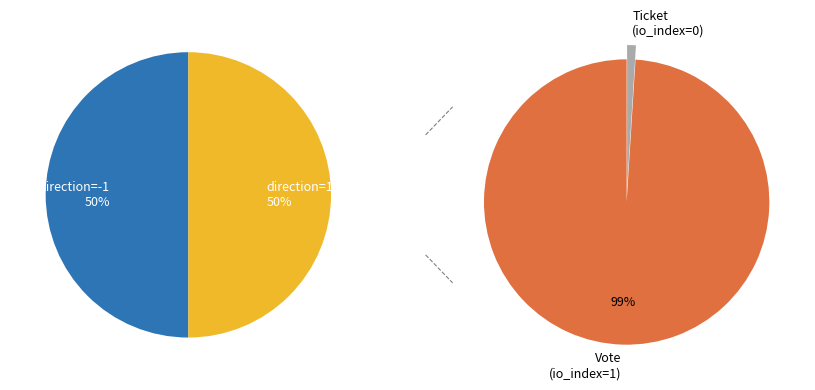

Which category has the biggest portion of the pie?

Vote (io_index=1)